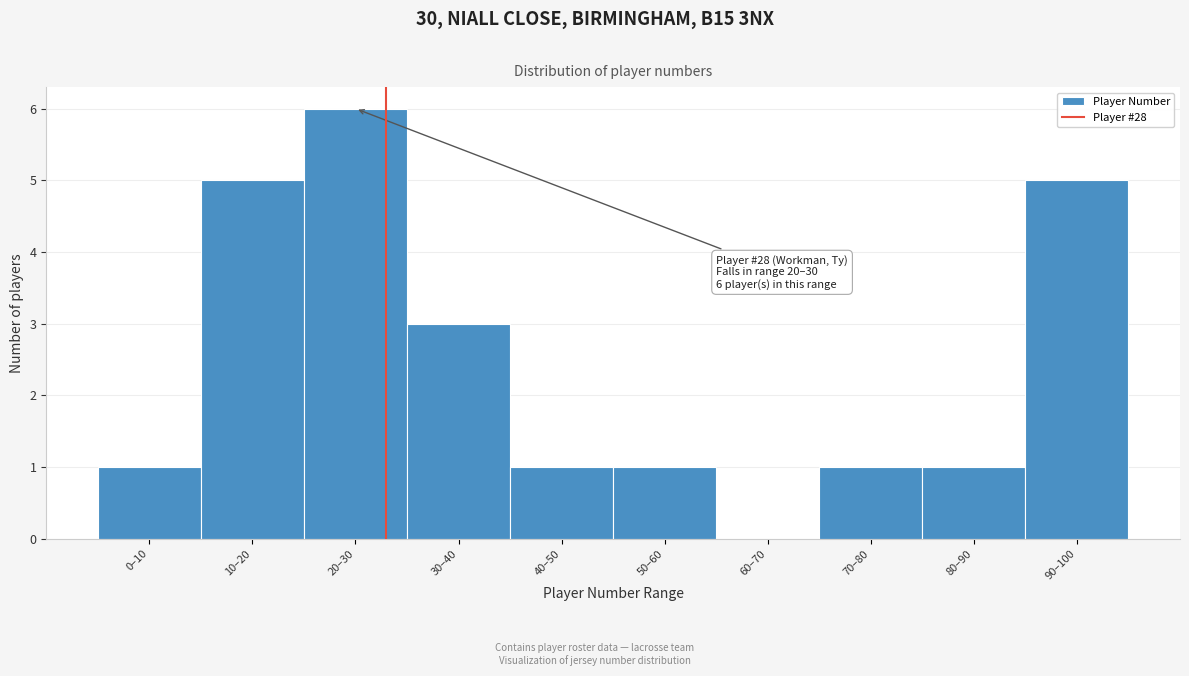

Reading left to right, extract all data points from this chart.

0–10=1	10–20=5	20–30=6	30–40=3	40–50=1	50–60=1	60–70=0	70–80=1	80–90=1	90–100=5